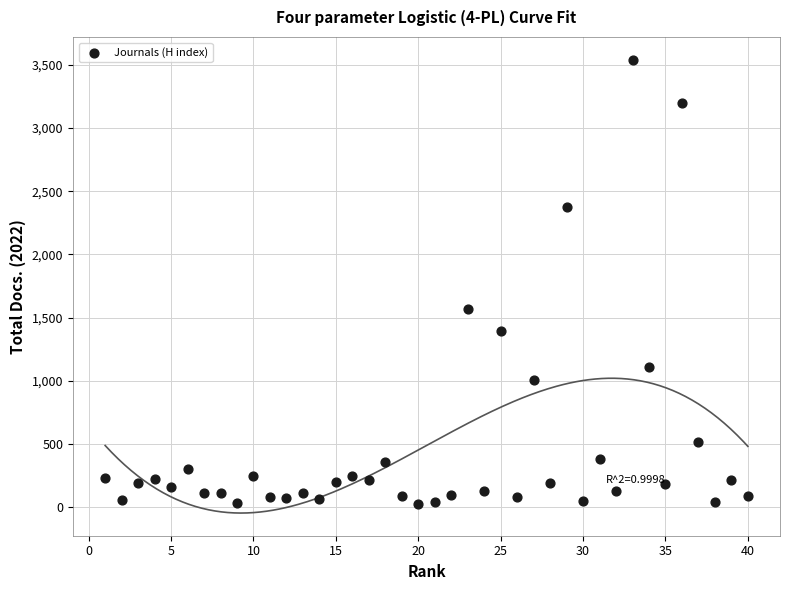

What Y value in the scatter plot is closest to 1785?

1567